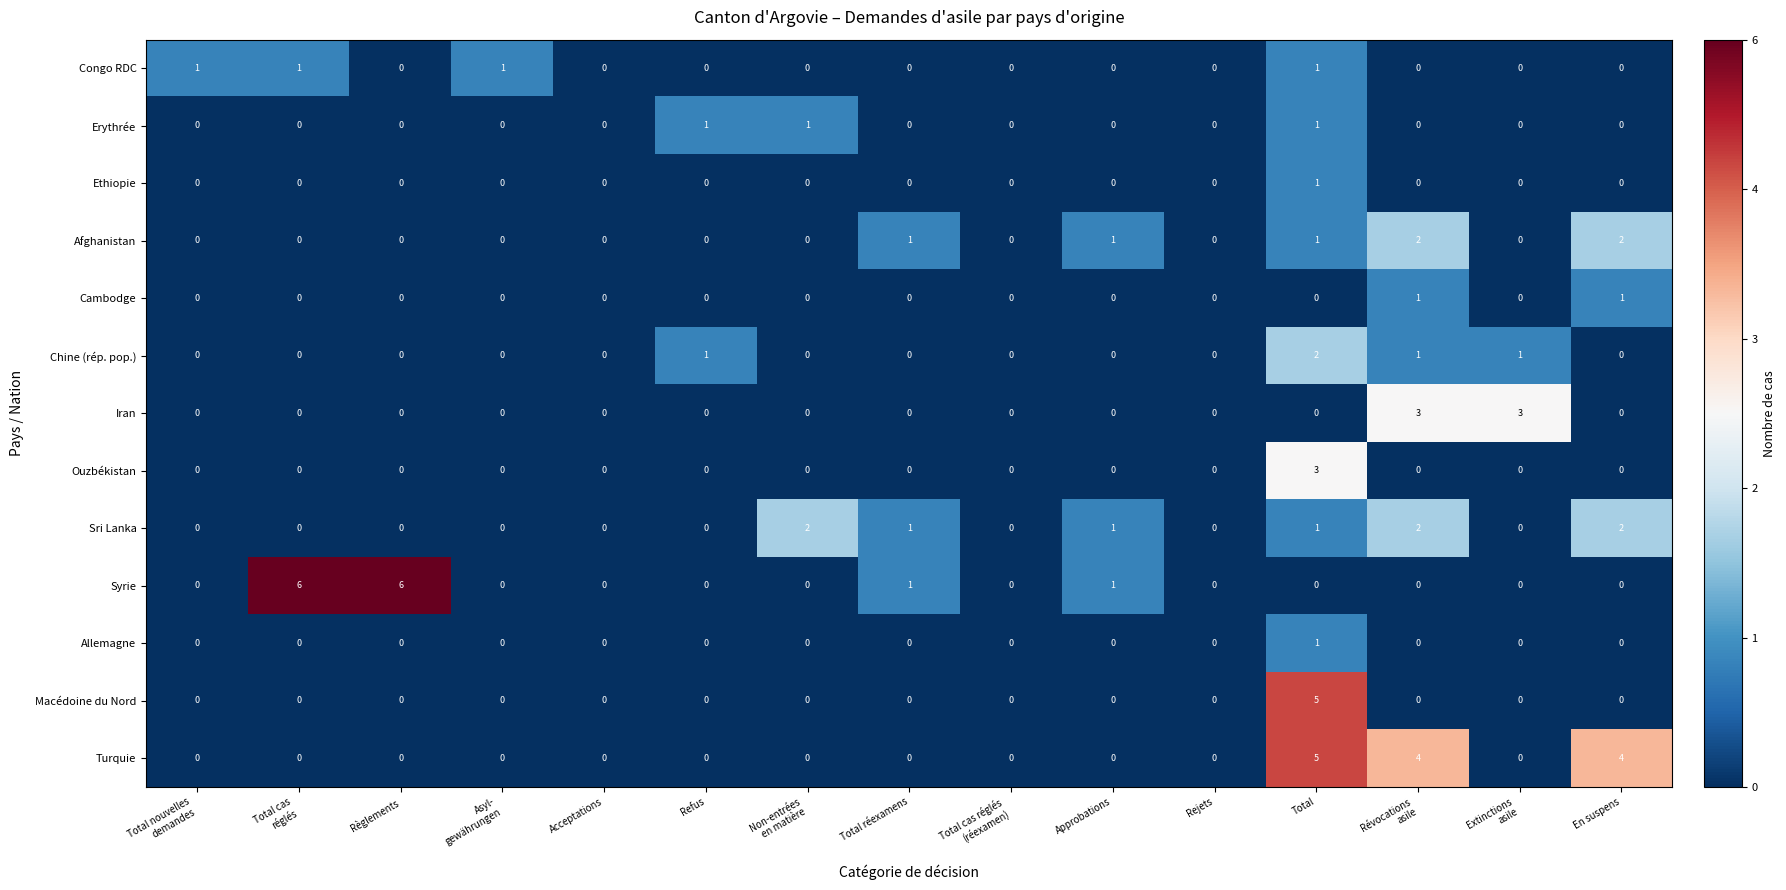

Which series has the widest spread of values?

Syrie